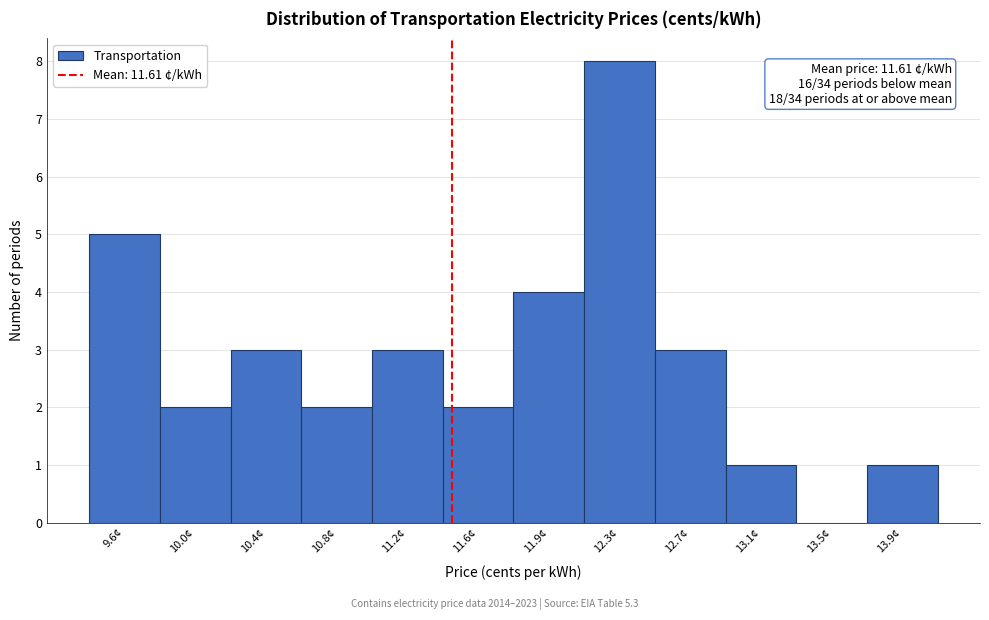

Reading left to right, what are all the values shown in this chart?

9.6¢=5	10.0¢=2	10.4¢=3	10.8¢=2	11.2¢=3	11.6¢=2	11.9¢=4	12.3¢=8	12.7¢=3	13.1¢=1	13.5¢=0	13.9¢=1